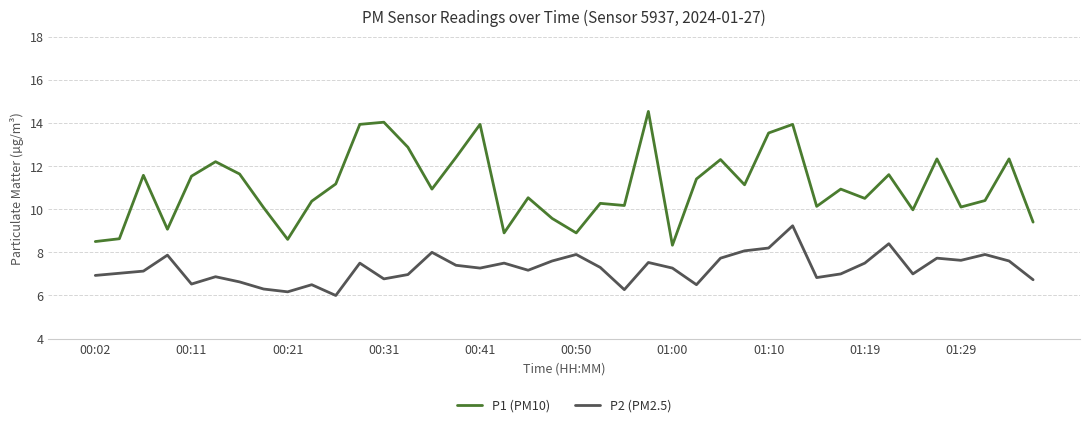

Which series has the largest total across all categories?

P1 (PM10)